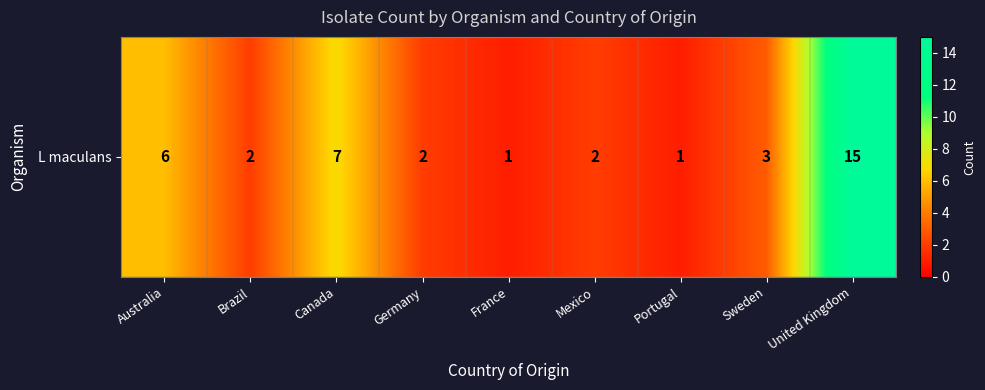

What is the average value?

4